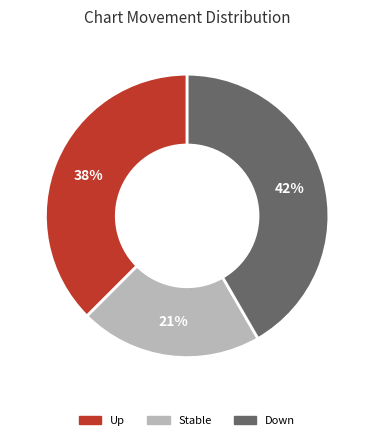

How many slices are in this pie chart?

3